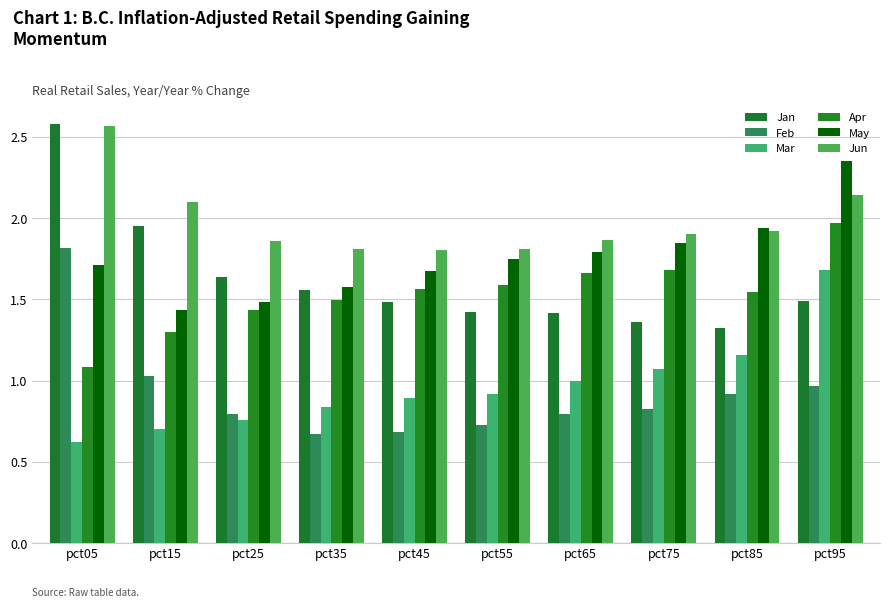

What value does the Jun series have at pct05?

2.6